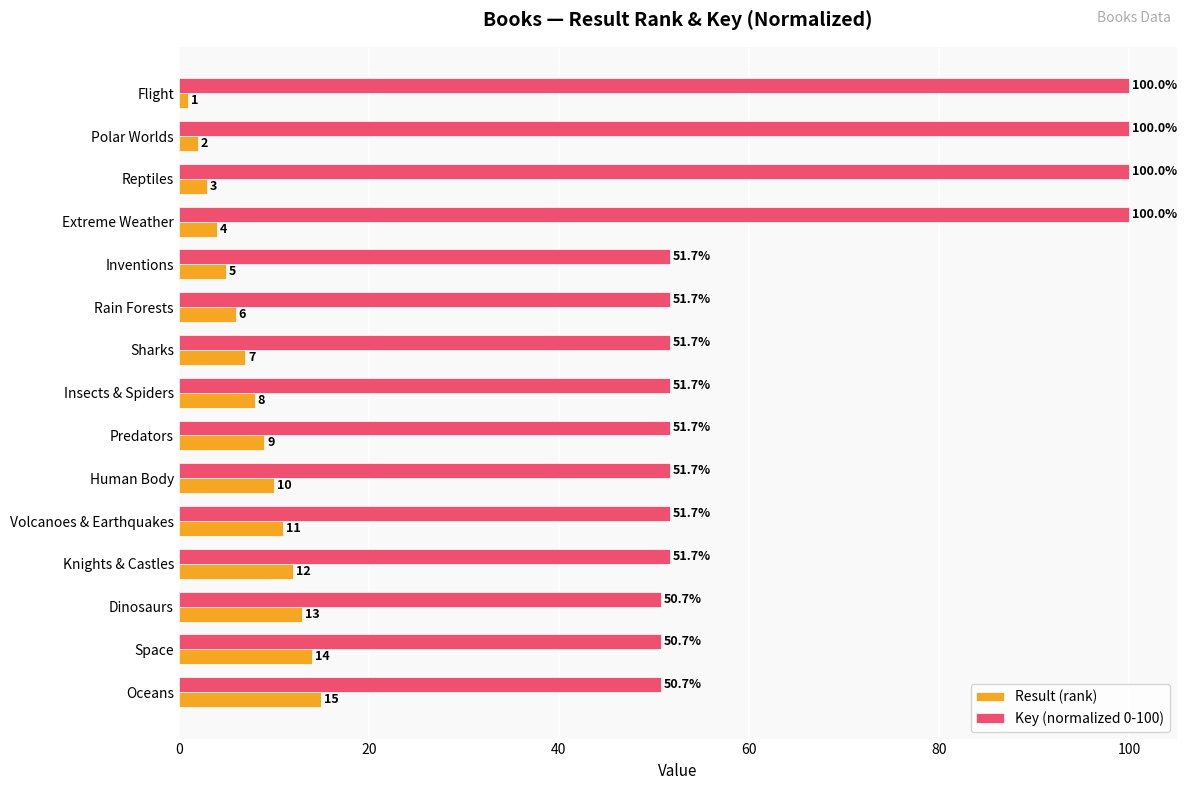

What is the spread (max minus min) of values at Flight?

99.0